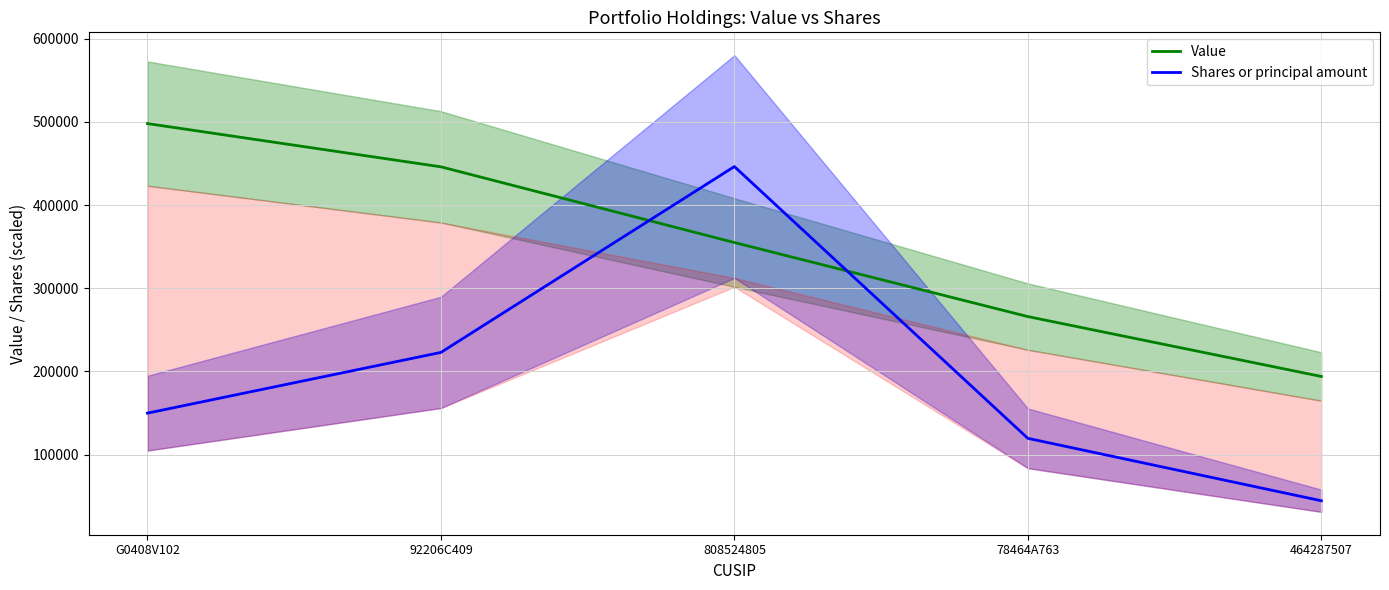

At how many categories does at least one series exceed 427428?

3